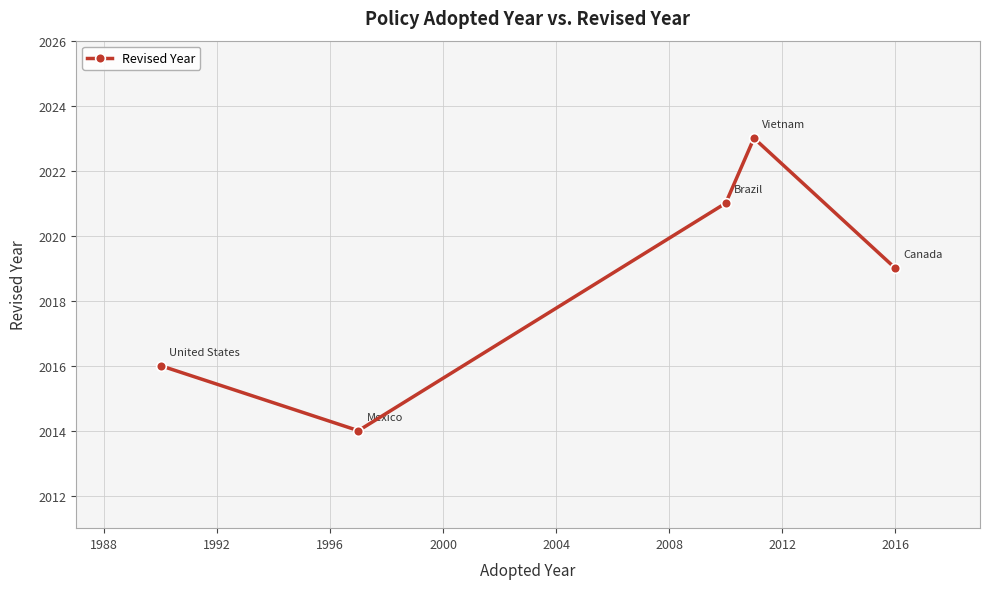

Count the values in the range 2016 to 2021.

3